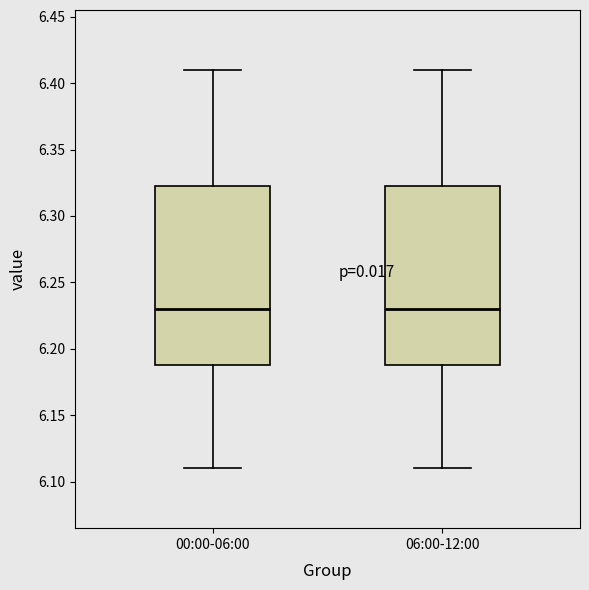

Where does the median line of the box for 06:00-12:00 sit on the y-axis? The values are not printed on the chart, so give them approximately, as read against the axis.

6.230